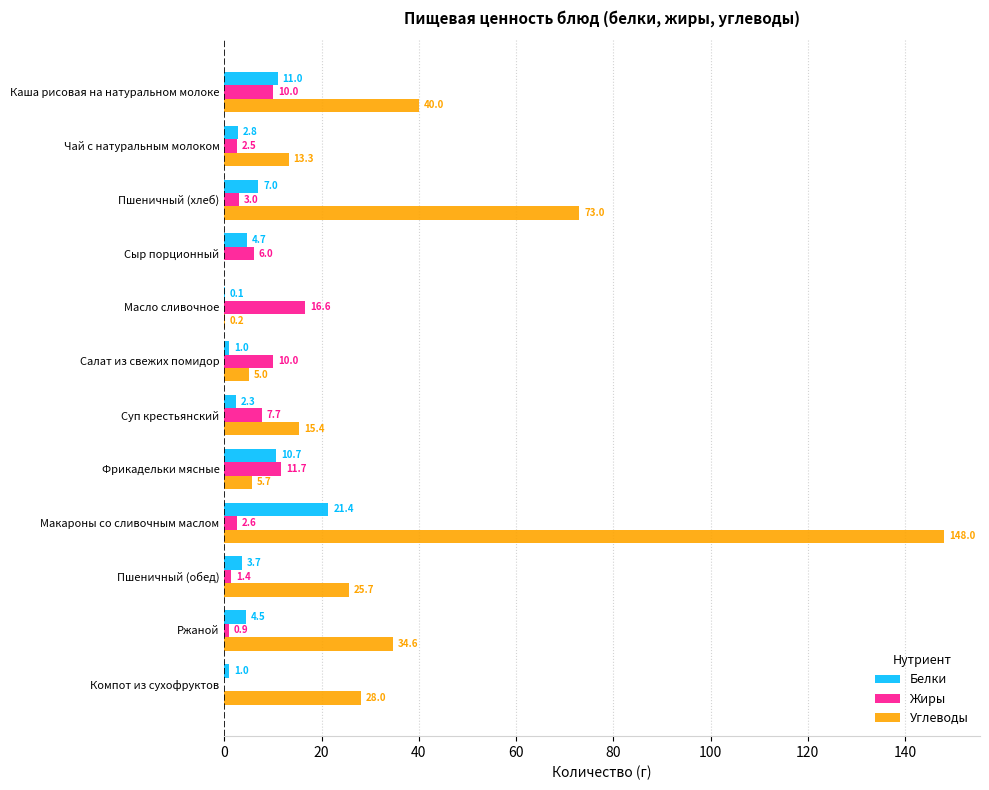

Count the number of data series in this chart.

3